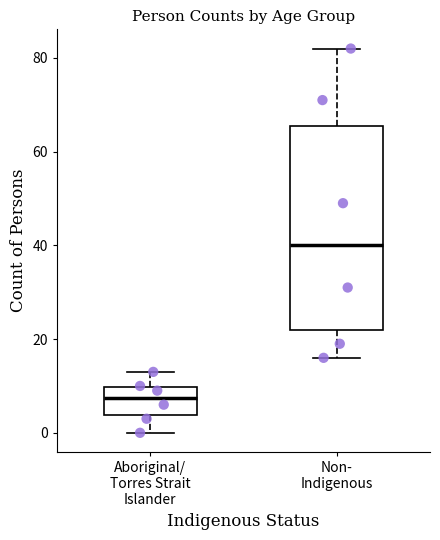

Reading left to right, read every box against the y-axis: the position of its median line, the range the box covers, and the ends of its whiskers. The values are not printed on the chart, so give them approximately, as read against the axis.

Aboriginal/ Torres Strait Islander: median 8, box 4 to 10, whiskers 0 to 14
Non- Indigenous: median 40, box 22 to 66, whiskers 16 to 82